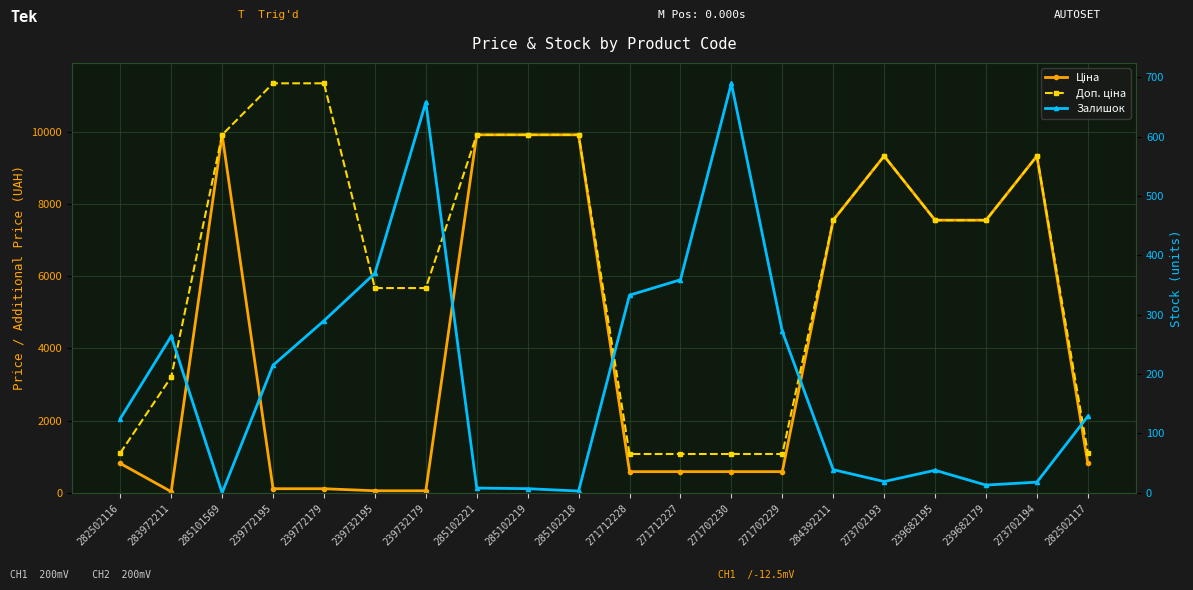

What is the difference between the highest and lowest values at 285101569?

9908.5